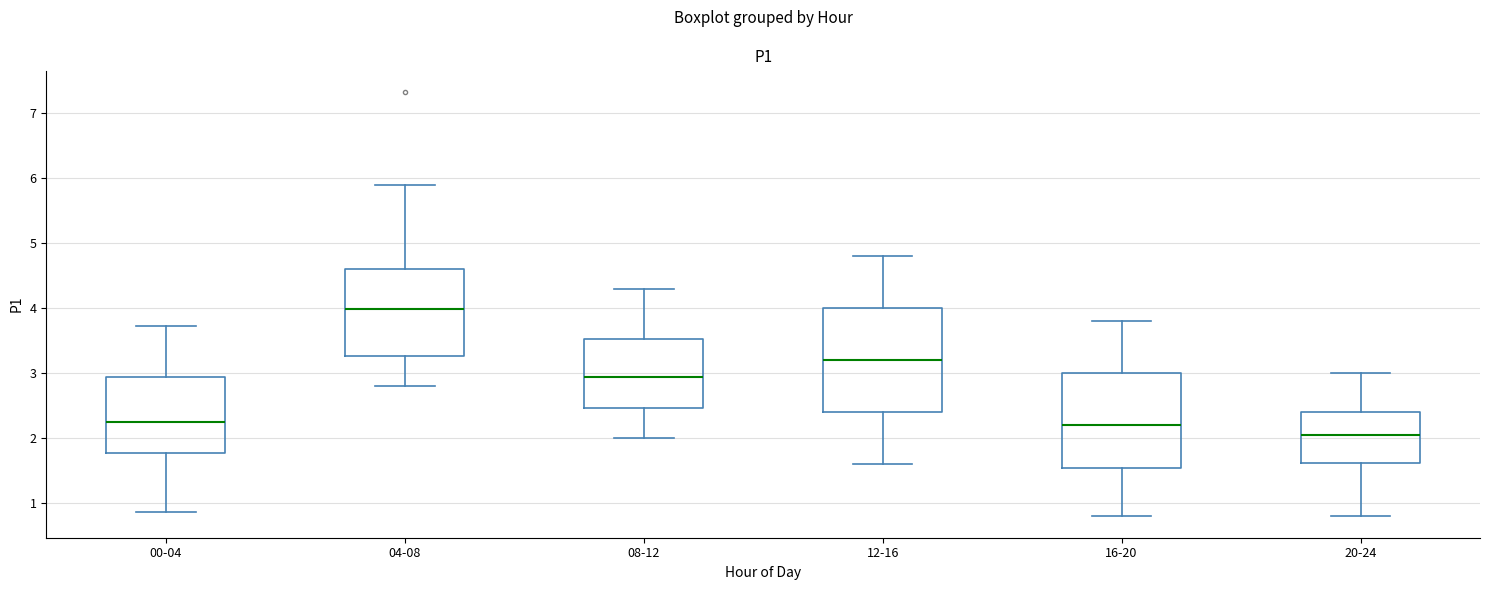

Reading left to right, transcribe this box plot: for each box, give where its median line is, the range the box spans, and where its two whiskers end, as read against the y-axis. The values are not printed on the chart, so give them approximately, as read against the axis.

00-04: median 2.3, box 1.8 to 2.9, whiskers 0.9 to 3.7
04-08: median 4.0, box 3.3 to 4.6, whiskers 2.8 to 5.9
08-12: median 3.0, box 2.5 to 3.5, whiskers 2.0 to 4.3
12-16: median 3.2, box 2.4 to 4.0, whiskers 1.6 to 4.8
16-20: median 2.2, box 1.6 to 3.0, whiskers 0.8 to 3.8
20-24: median 2.1, box 1.6 to 2.4, whiskers 0.8 to 3.0